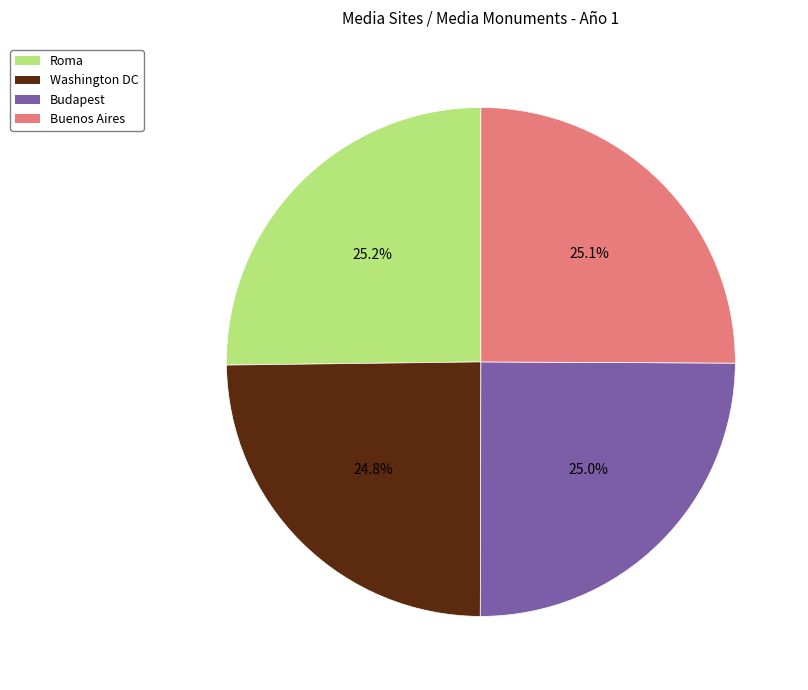

Is there any slice that represents more than half of the pie?

No